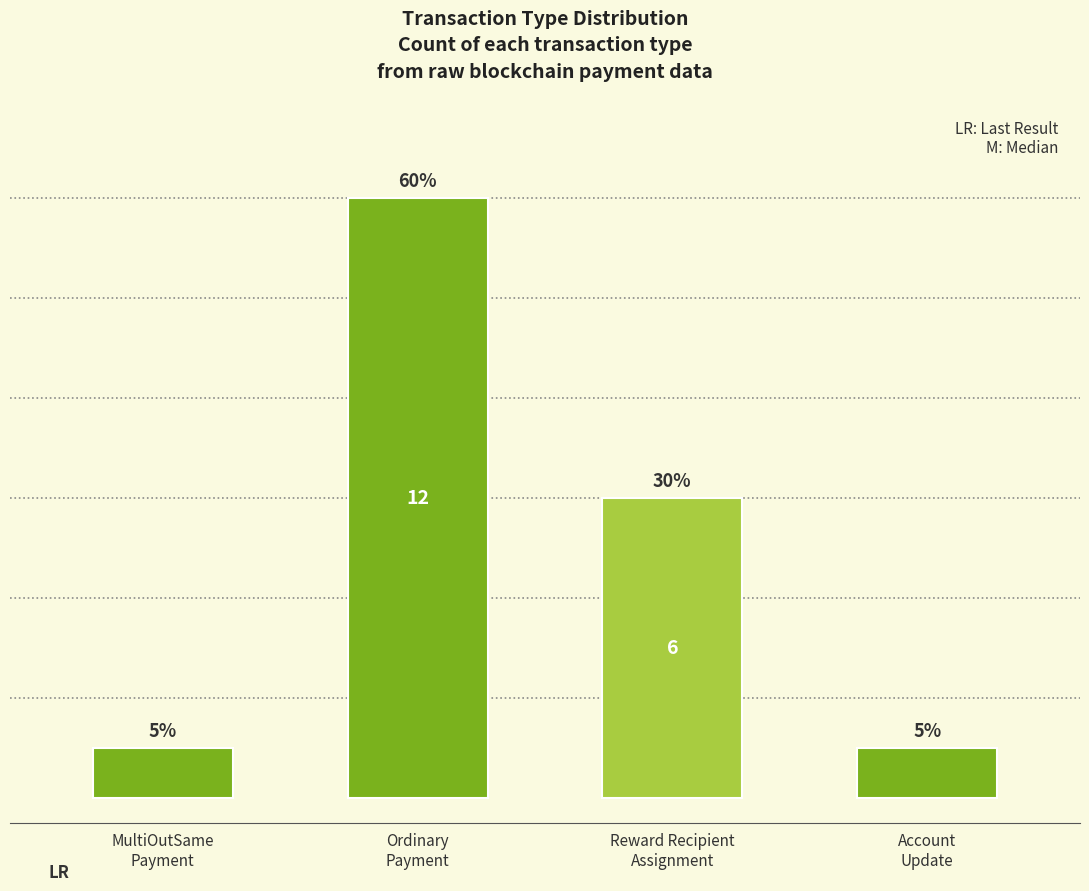

True or false: the data shows 2 at Account Update.

False